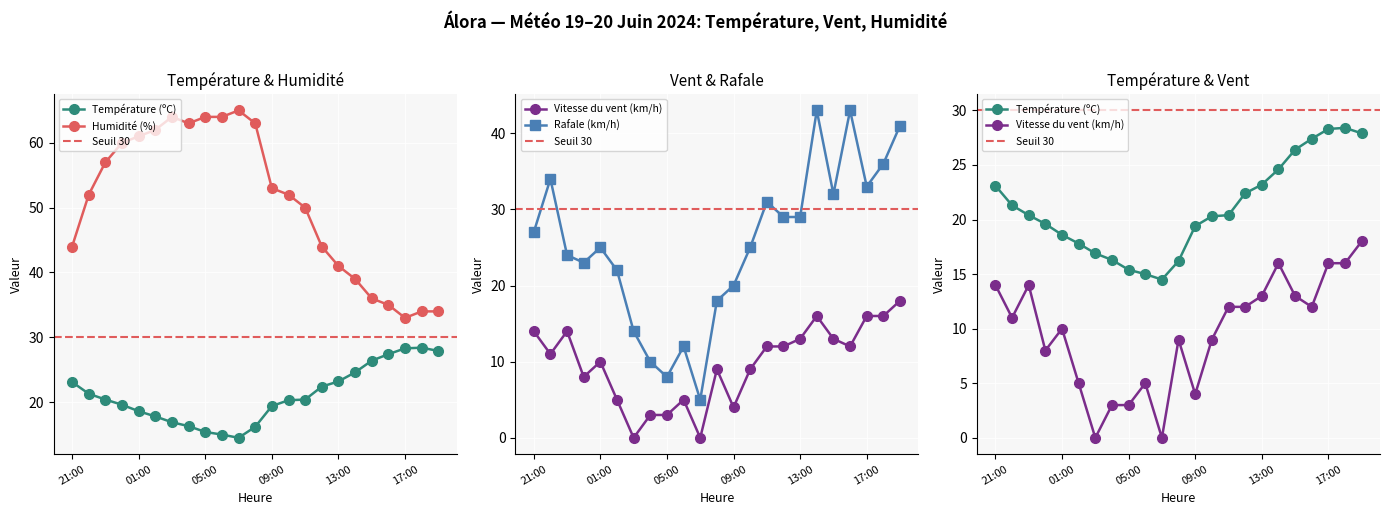

Does the chart display data point markers on the line(s)?

Yes